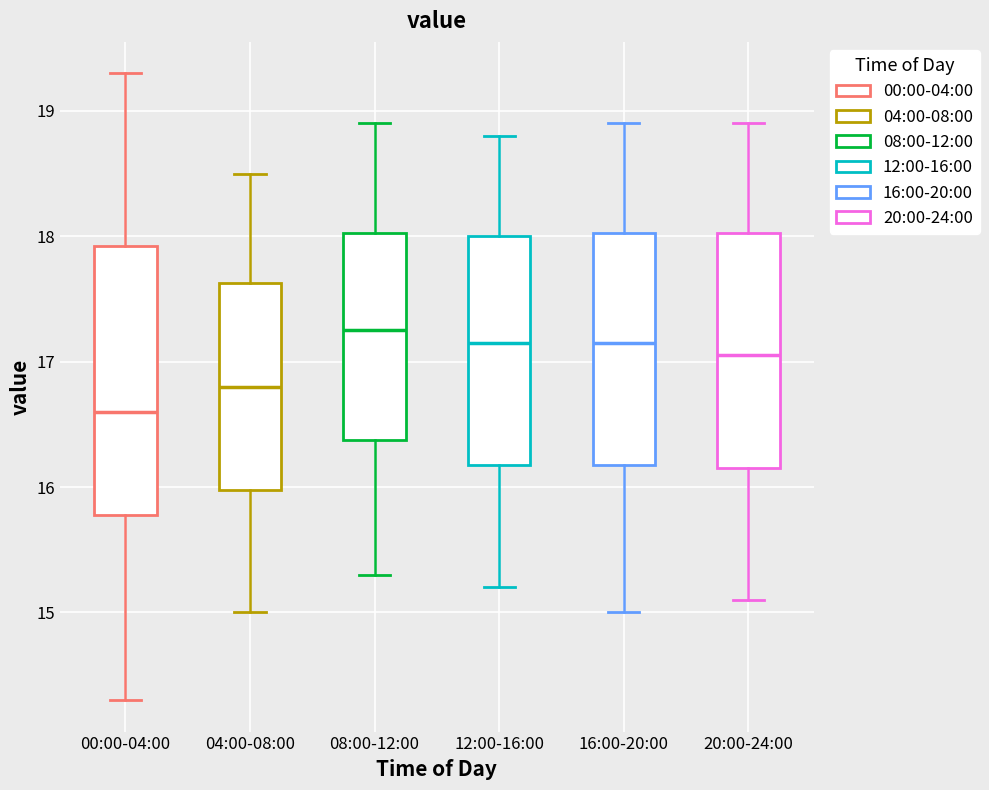

Comparing the boxes themselves (not the whiskers), which one is the tallest?

00:00-04:00